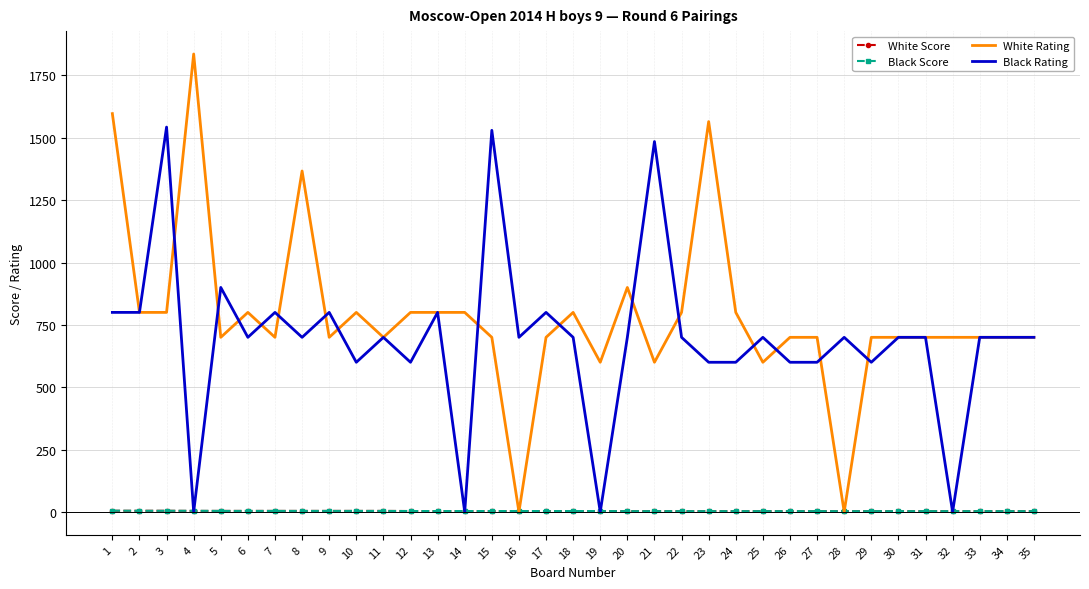

What is the highest value of the Black Rating series?

1543.0